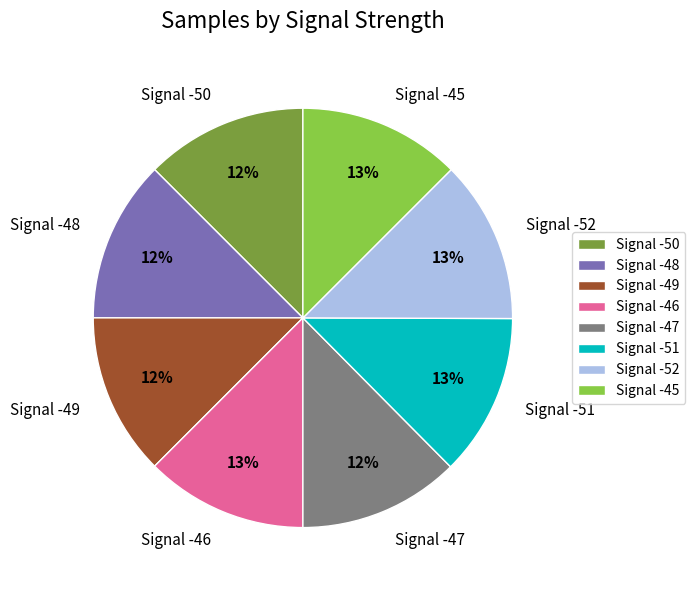

Do Signal -46 and Signal -47 together represent more than half of the pie?

No